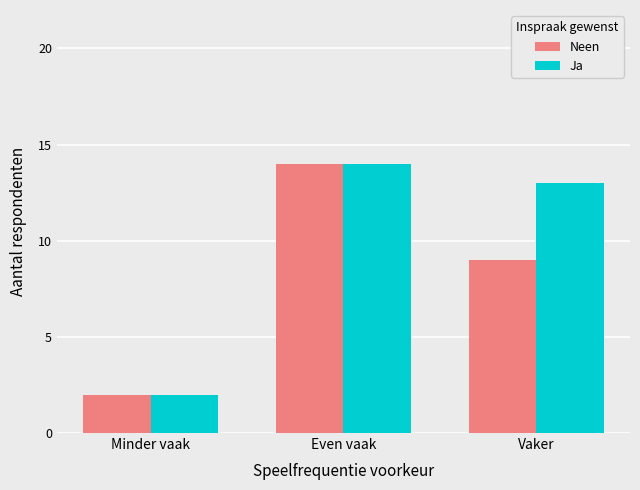

Reading right to left, list all the values displayed in this chart.

Neen: Vaker=9	Even vaak=14	Minder vaak=2
Ja: Vaker=13	Even vaak=14	Minder vaak=2